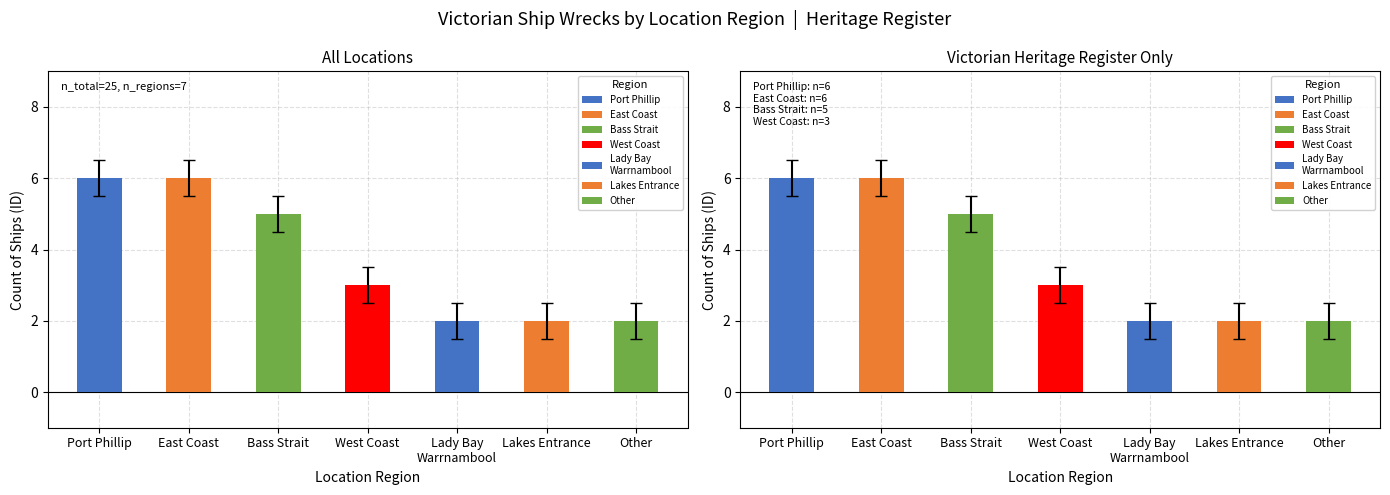

List the labels in order of value, largest first.

Port Phillip, East Coast, Bass Strait, West Coast, Lady Bay Warrnambool, Lakes Entrance, Other